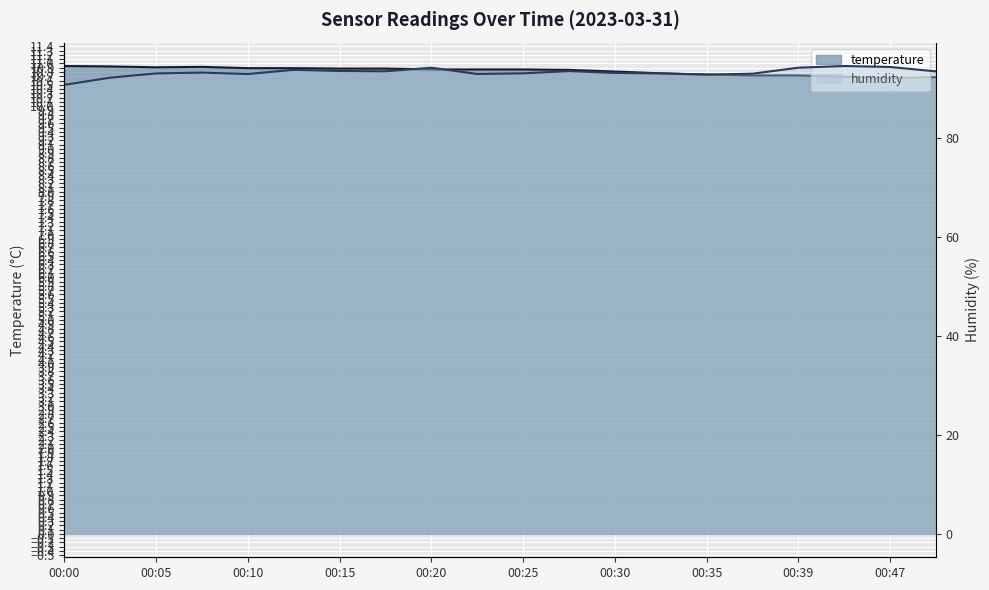

How many series are shown in this chart?

2